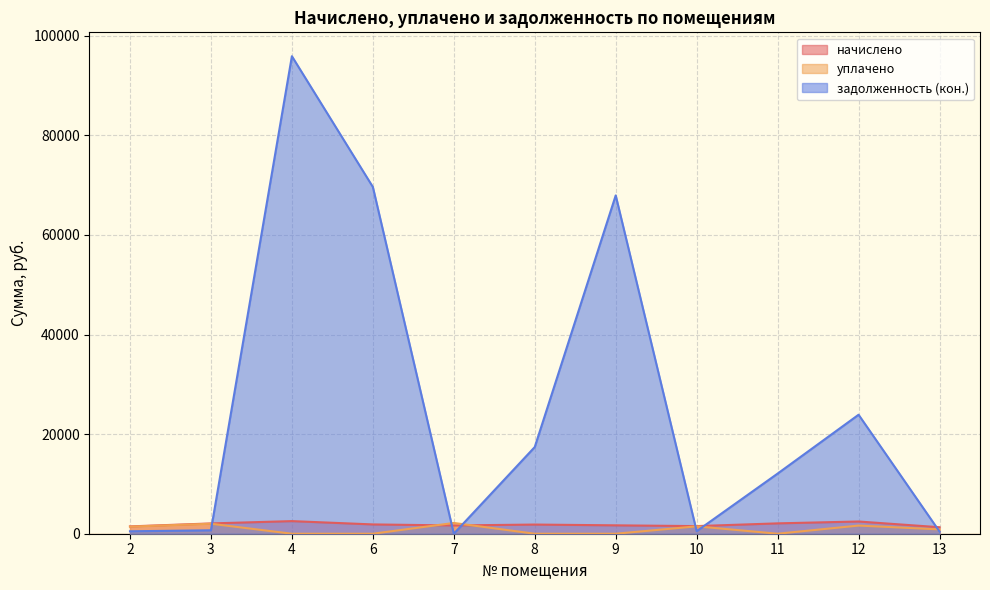

What is the maximum value for задолженность (кон.)?

95878.1